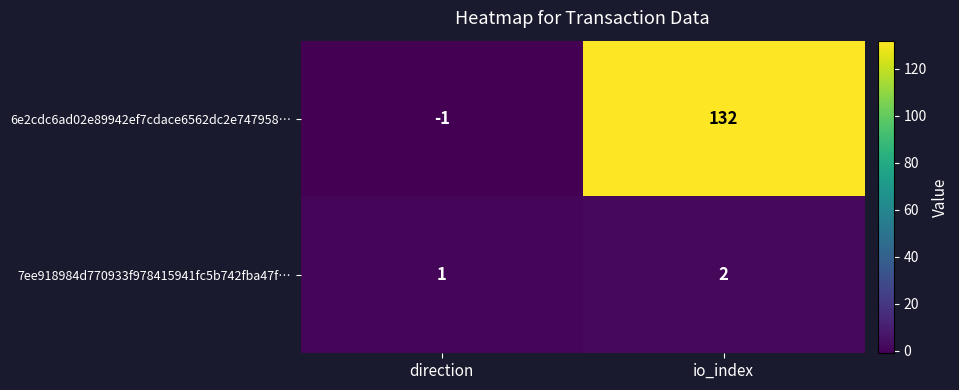

Reading left to right, what are all the values shown in this chart?

6e2cdc6ad02e89942ef7cdace6562dc2e747958…: -1	132
7ee918984d770933f978415941fc5b742fba47f…: 1	2